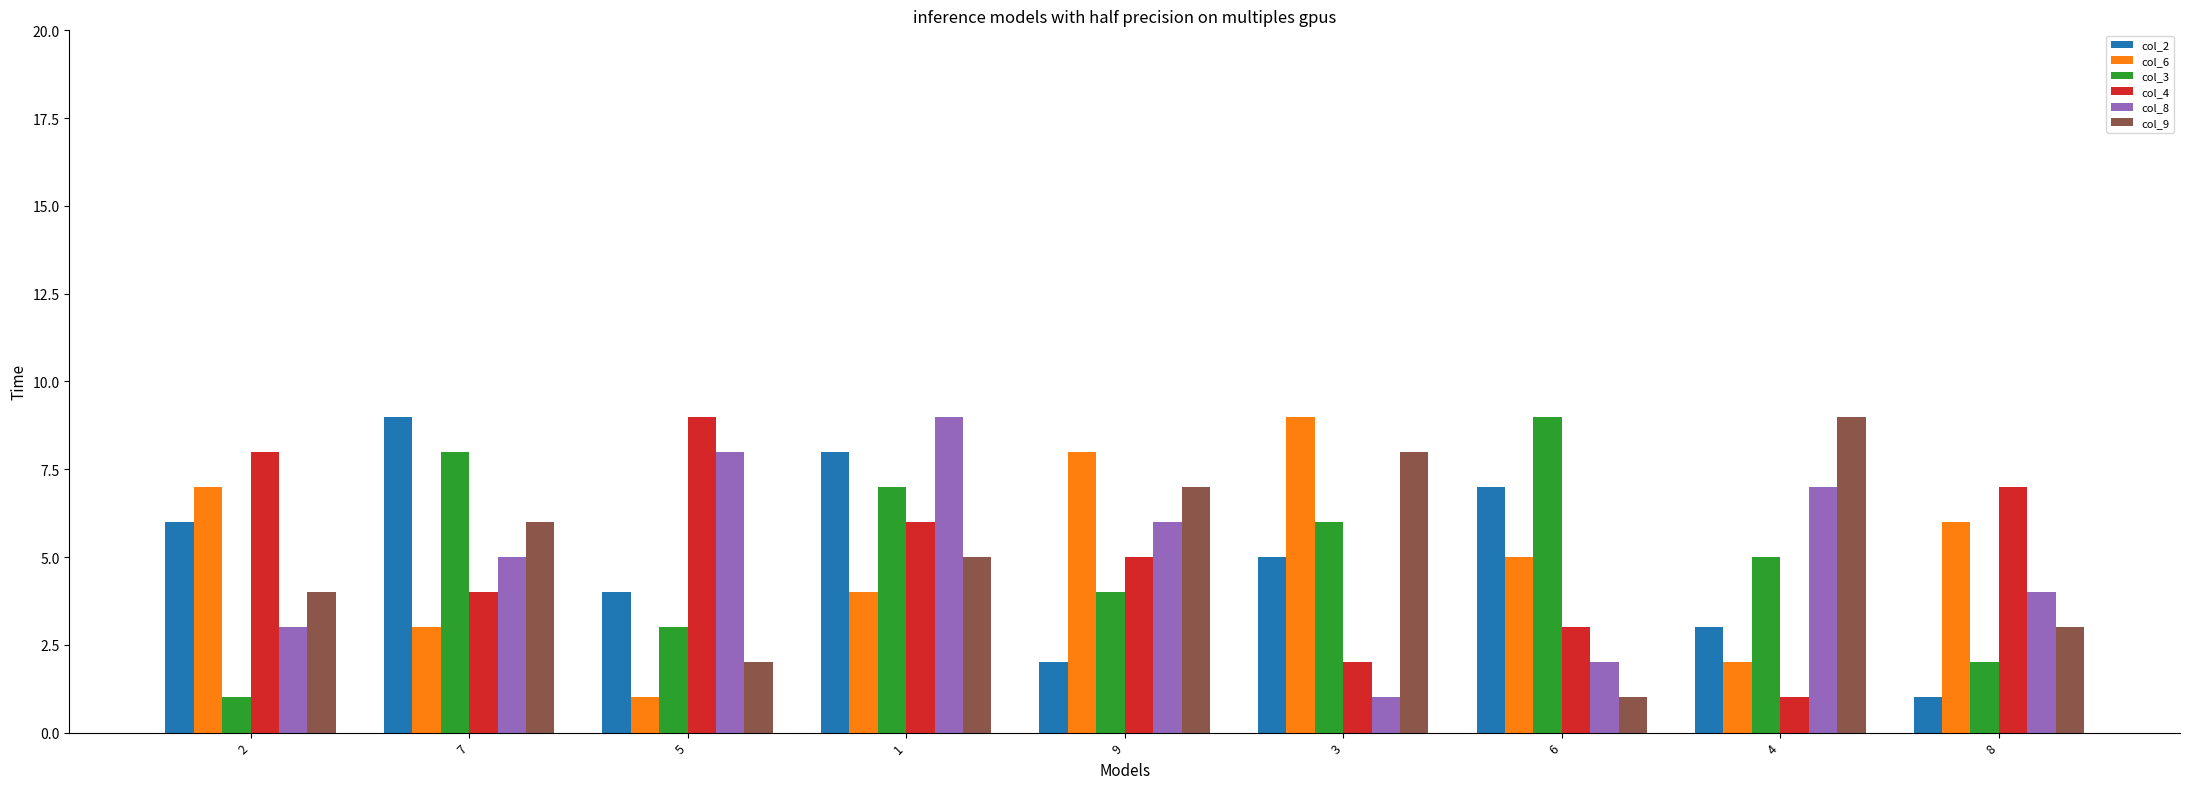

Reading right to left, list all the values displayed in this chart.

col_2: 8=1	4=3	6=7	3=5	9=2	1=8	5=4	7=9	2=6
col_6: 8=6	4=2	6=5	3=9	9=8	1=4	5=1	7=3	2=7
col_3: 8=2	4=5	6=9	3=6	9=4	1=7	5=3	7=8	2=1
col_4: 8=7	4=1	6=3	3=2	9=5	1=6	5=9	7=4	2=8
col_8: 8=4	4=7	6=2	3=1	9=6	1=9	5=8	7=5	2=3
col_9: 8=3	4=9	6=1	3=8	9=7	1=5	5=2	7=6	2=4